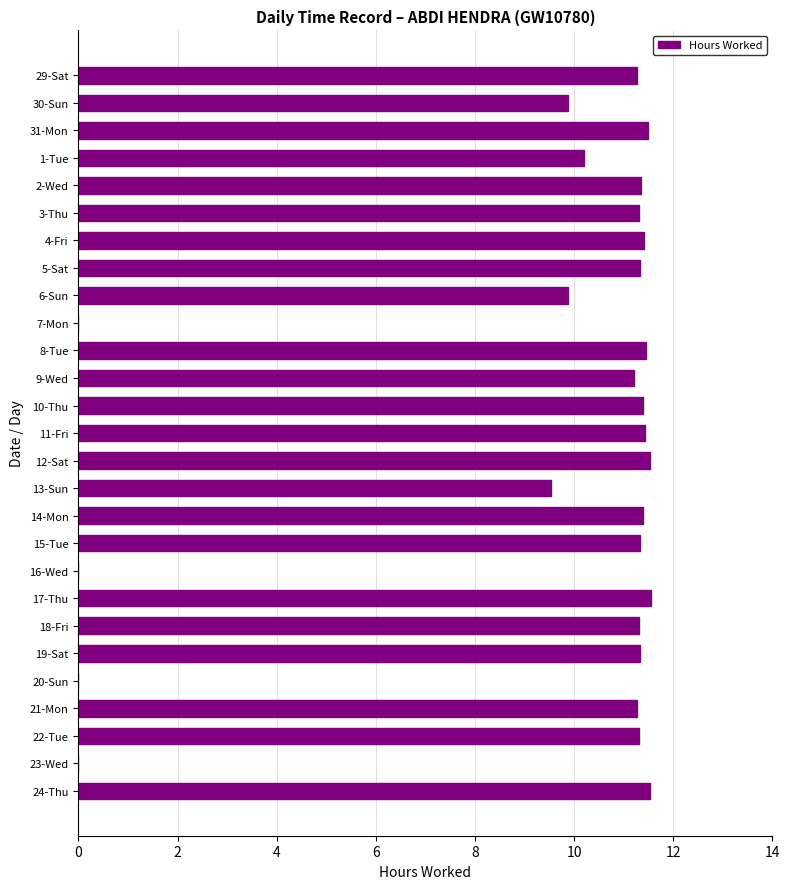

The value at 23-Wed is 0.0. True or false?

True